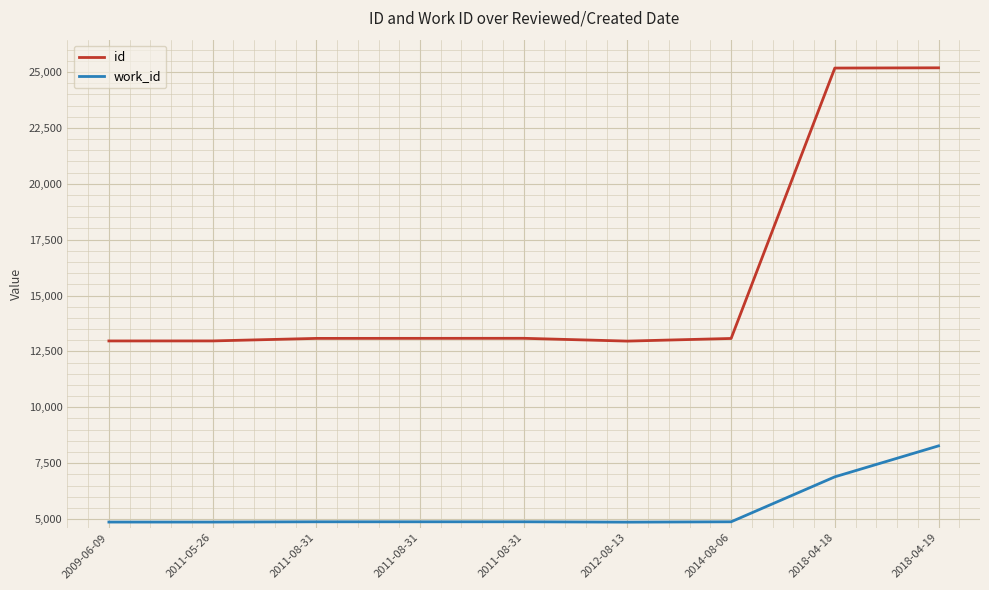

How many lines are shown in the chart?

2